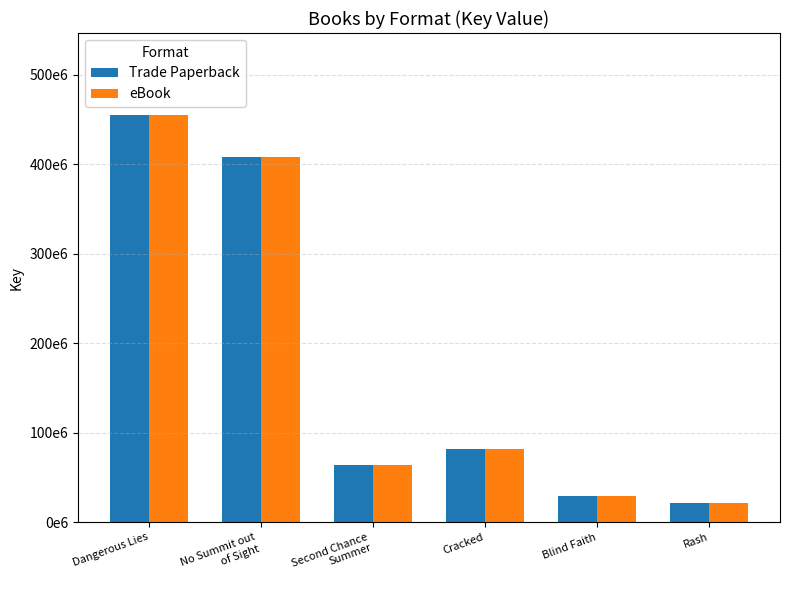

What is the minimum value shown in the chart?

21637585